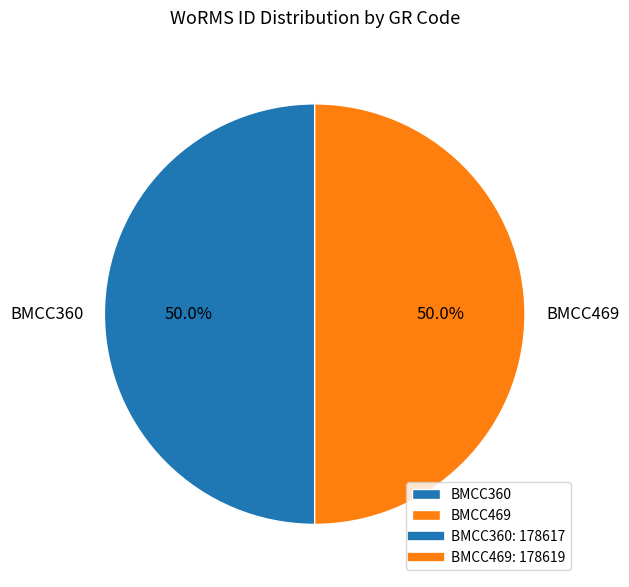

Approximately how many times larger is the value at BMCC469 compared to BMCC360?

1.0